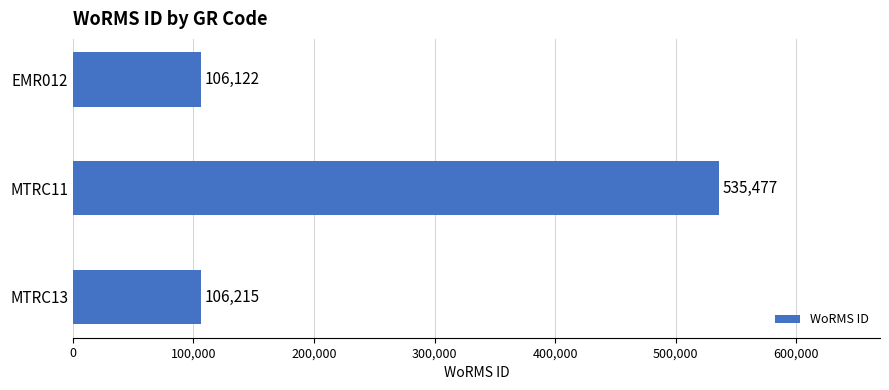

How many series are shown in this chart?

1